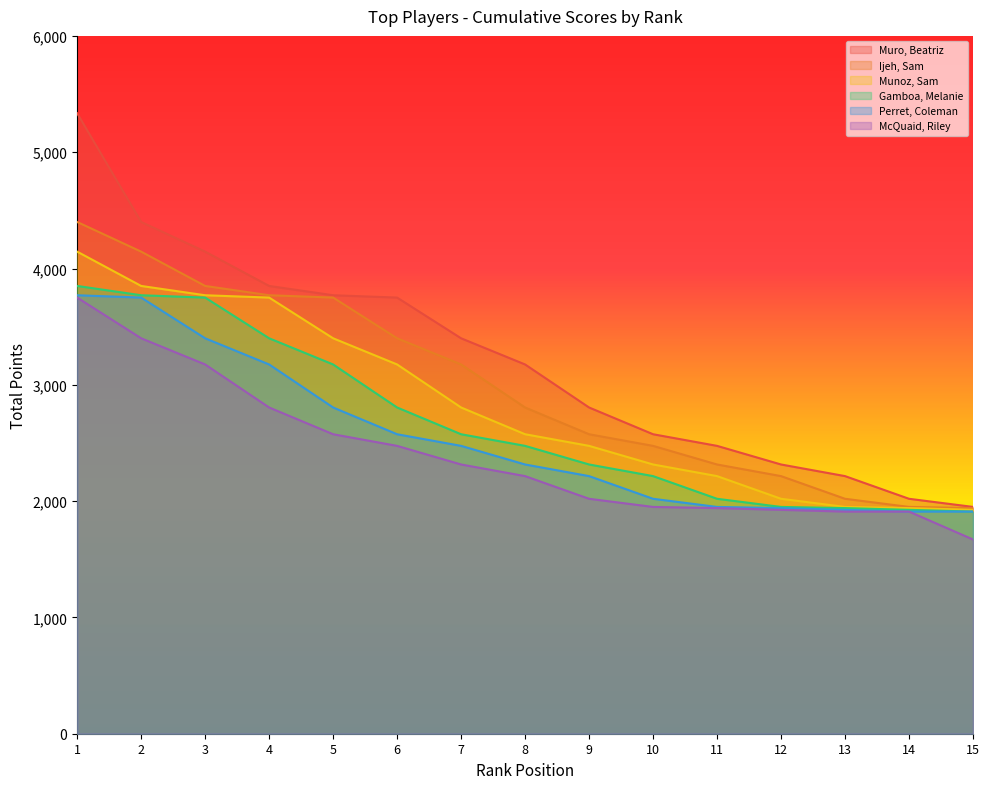

Rank the series by their maximum value, from highest to lowest.

Muro, Beatriz, Ijeh, Sam, Munoz, Sam, Gamboa, Melanie, Perret, Coleman, McQuaid, Riley